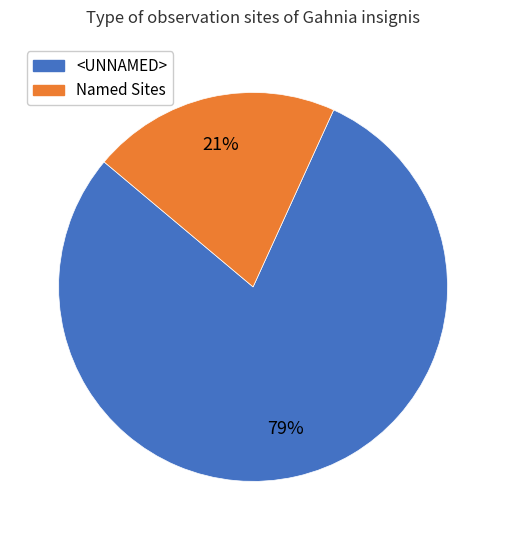

Count the number of slices in the pie.

2